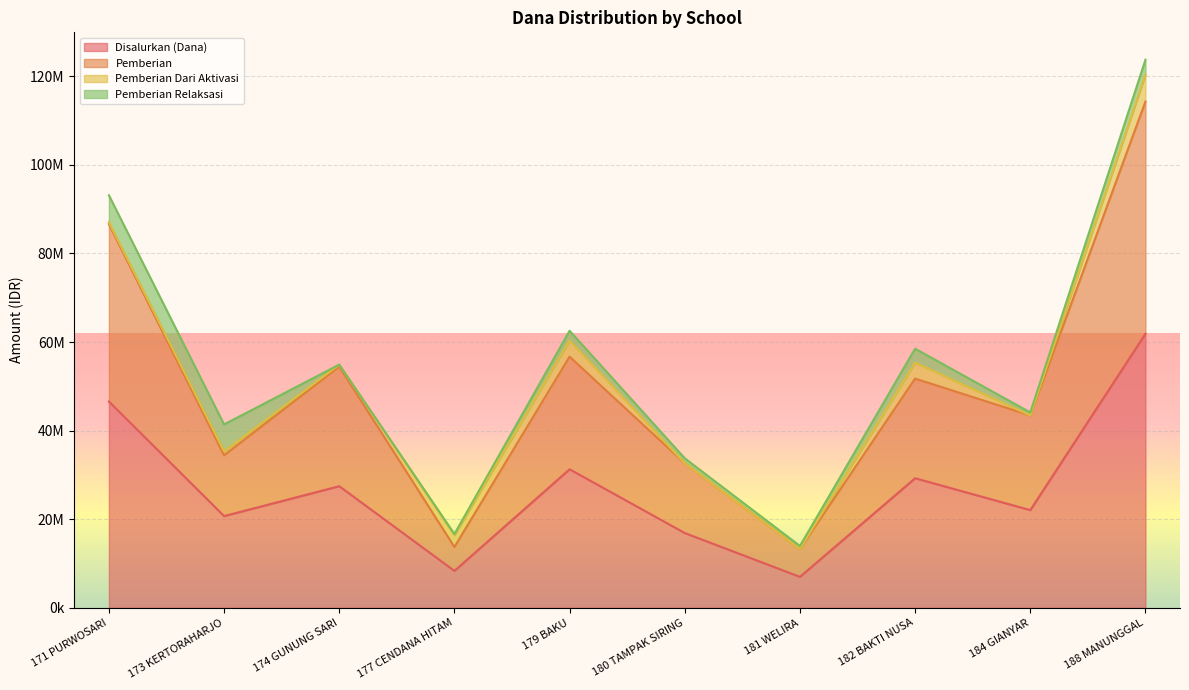

In Siswa Disalurkan, how many points are higher than both neighbors (excluding endpoints)?

3